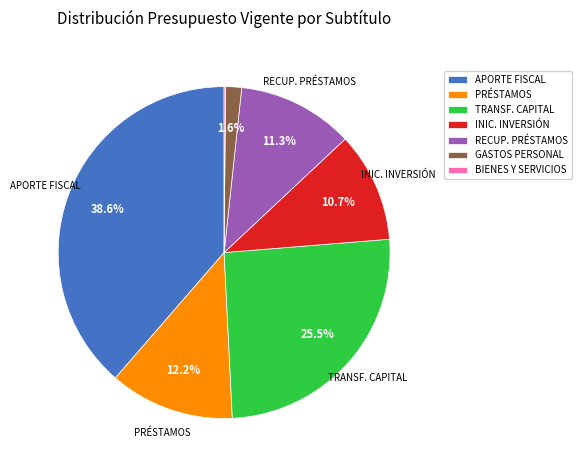

What is the largest slice in the pie chart?

APORTE FISCAL